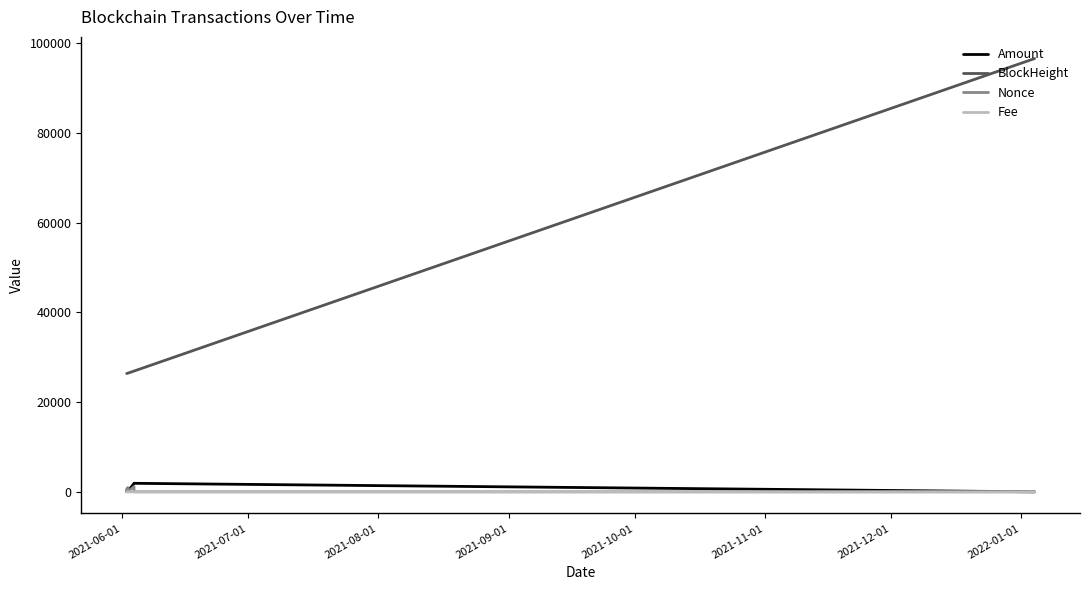

True or false: BlockHeight and Nonce intersect in this chart.

False